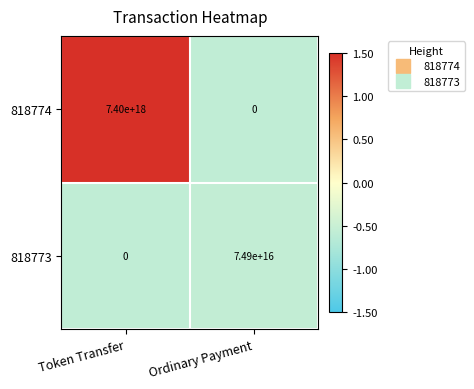

Which series has the largest total across all categories?

818774